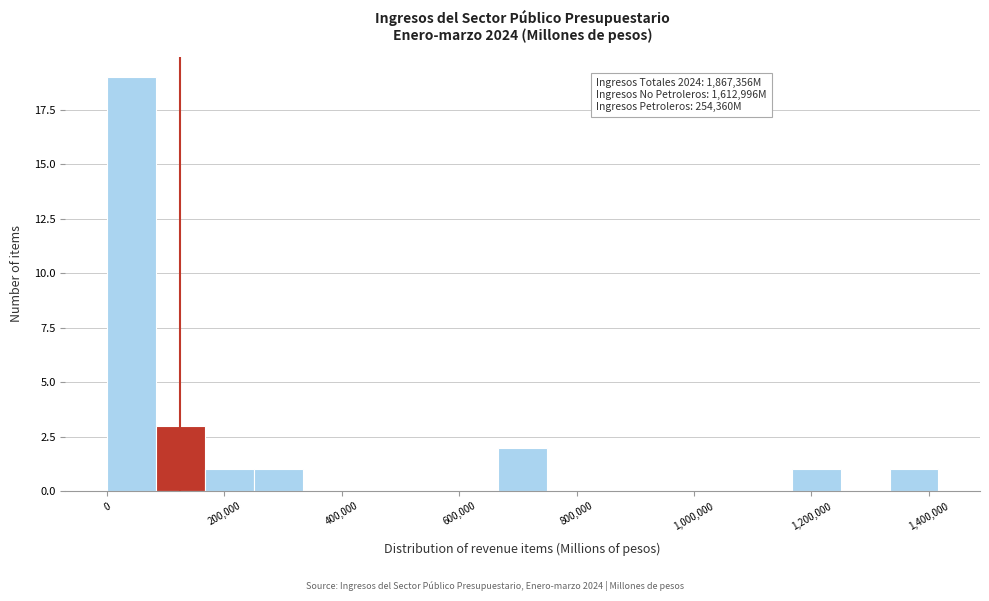

Which range on the x-axis has the tallest bar?

0 to 80000